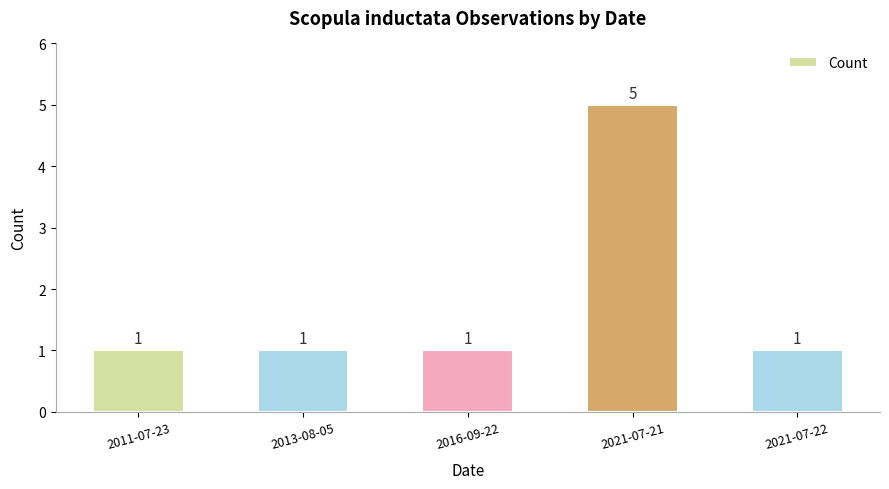

What is the label of the 4th bar from the right?

2013-08-05